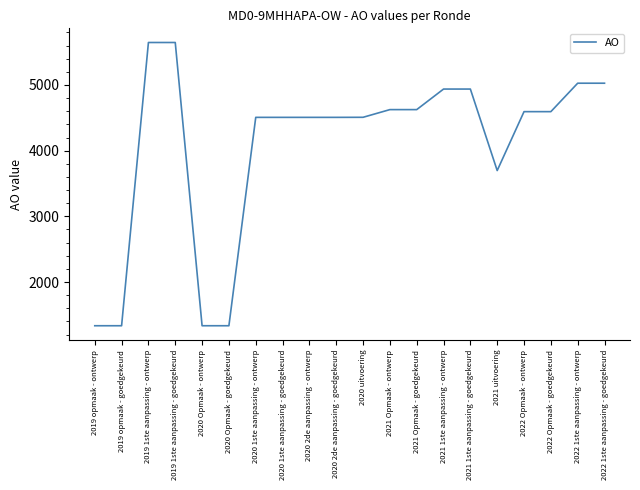

What is the greatest value displayed?

5647